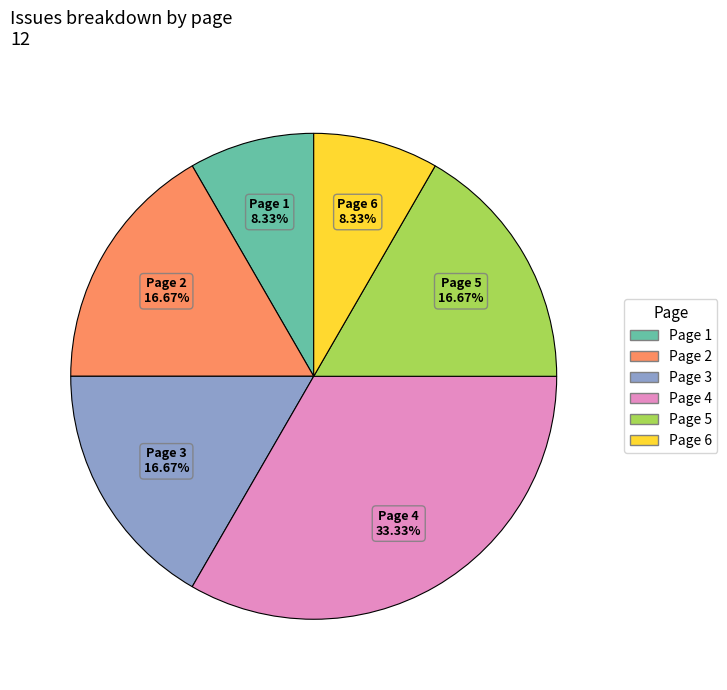

Does any single category account for the majority?

No